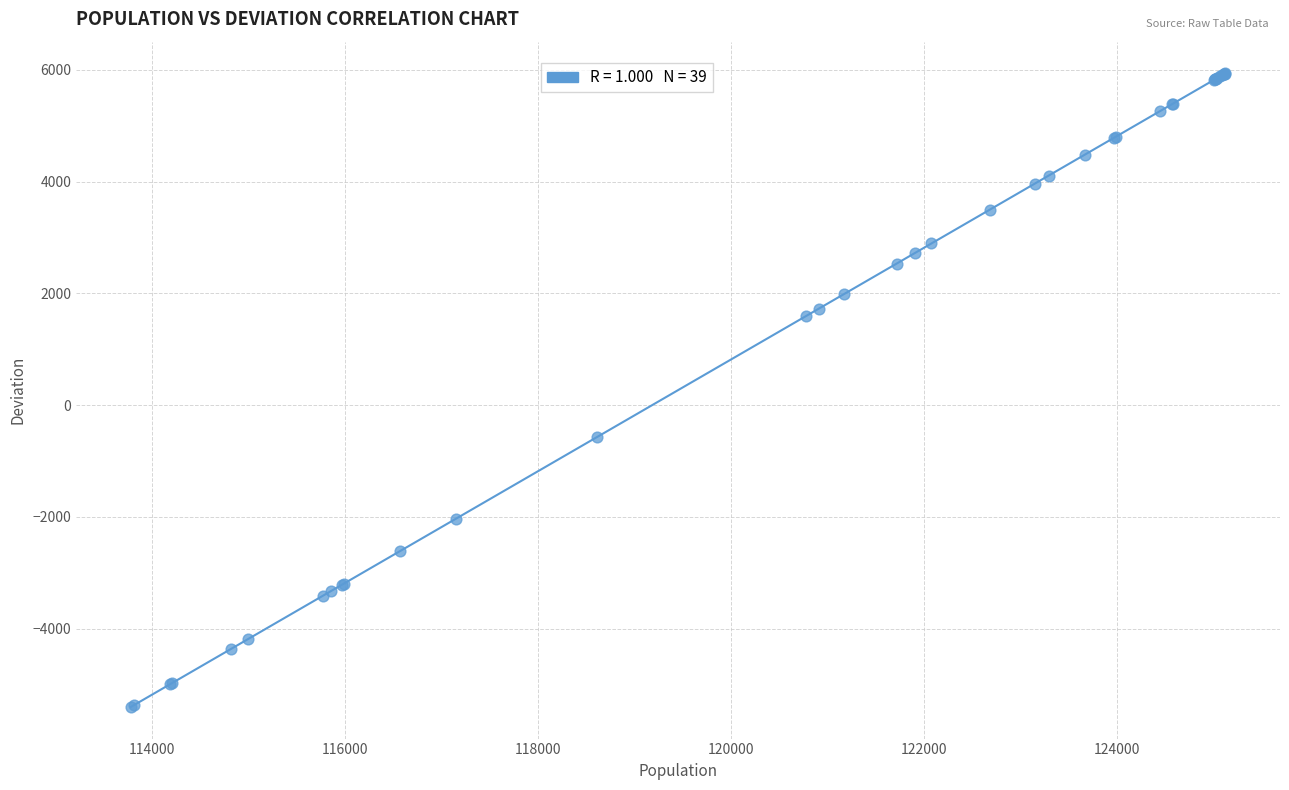

What Y value in the scatter plot is closest to 270?

-570